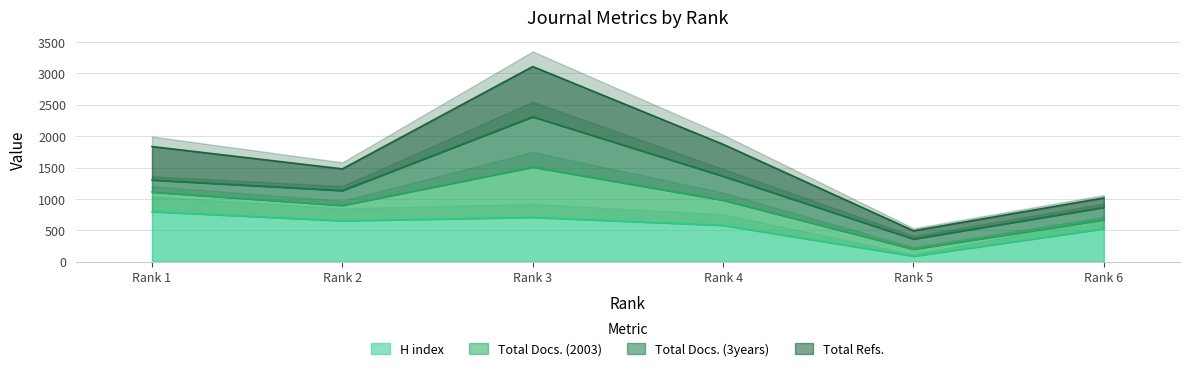

How many lines are shown in the chart?

4